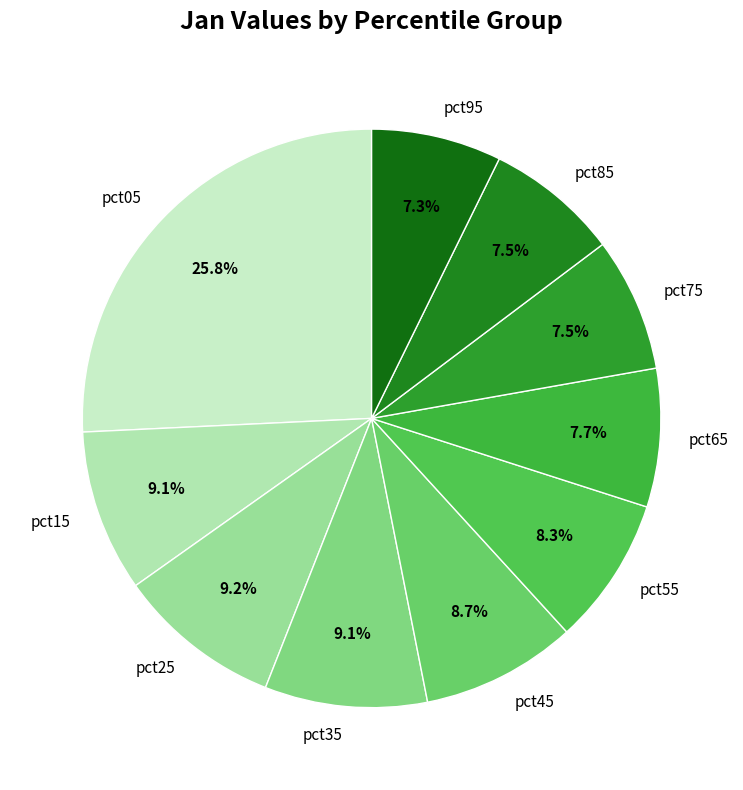

Is it true that pct45 is 9% of the pie?

True